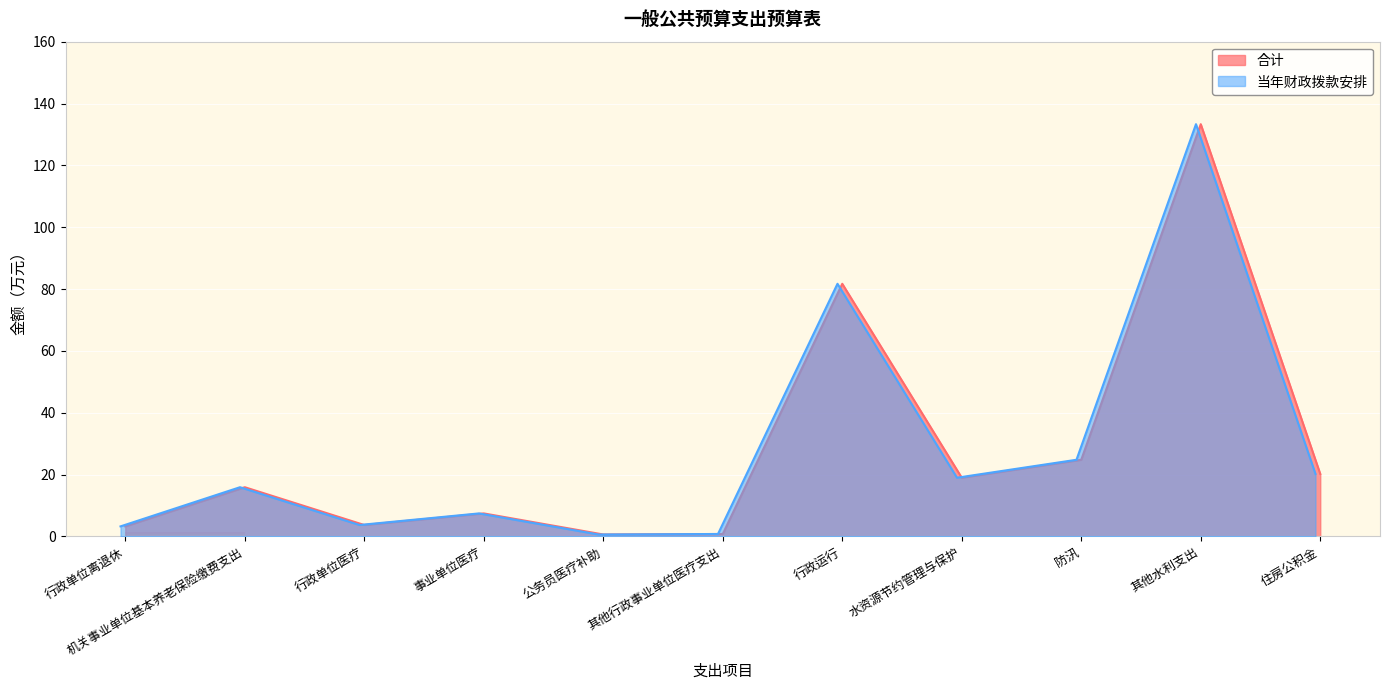

True or false: 当年财政拨款安排 has more than 0 points higher than both neighbors.

True